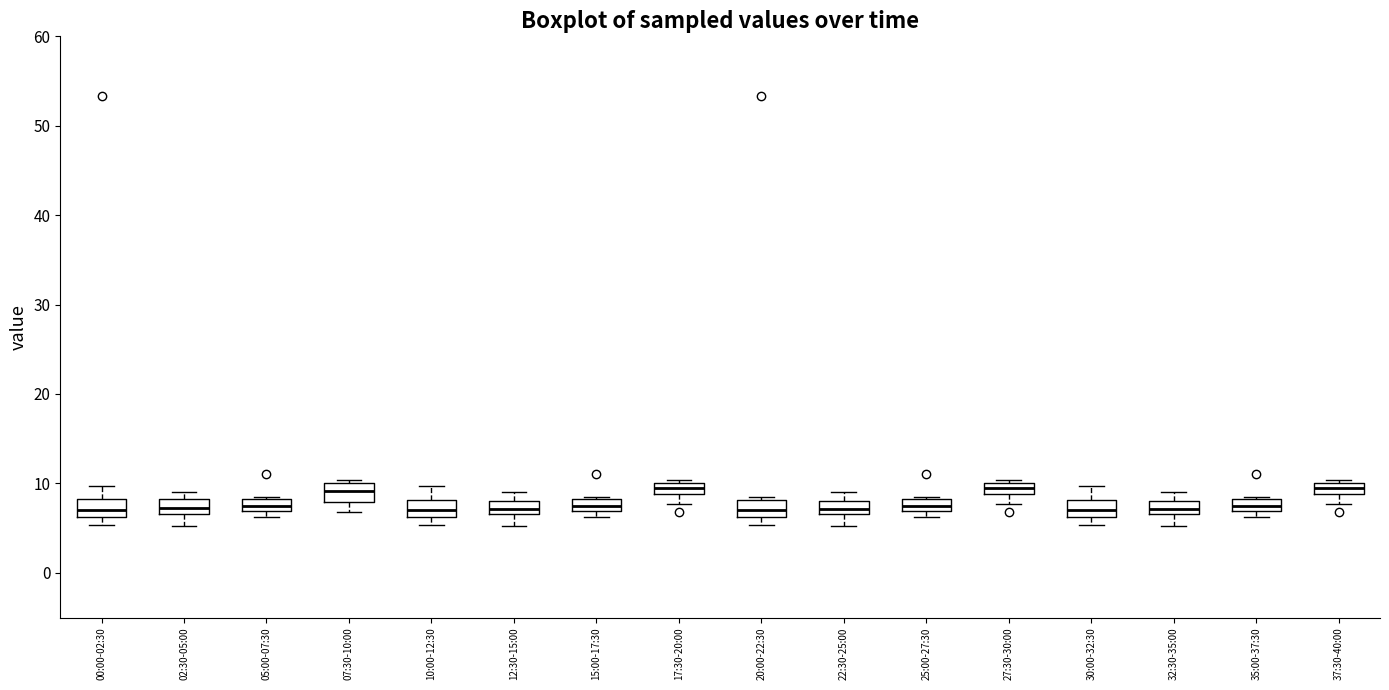

Where is the upper edge of the box for 27:30-30:00 on the y-axis? The values are not printed on the chart, so give them approximately, as read against the axis.

10